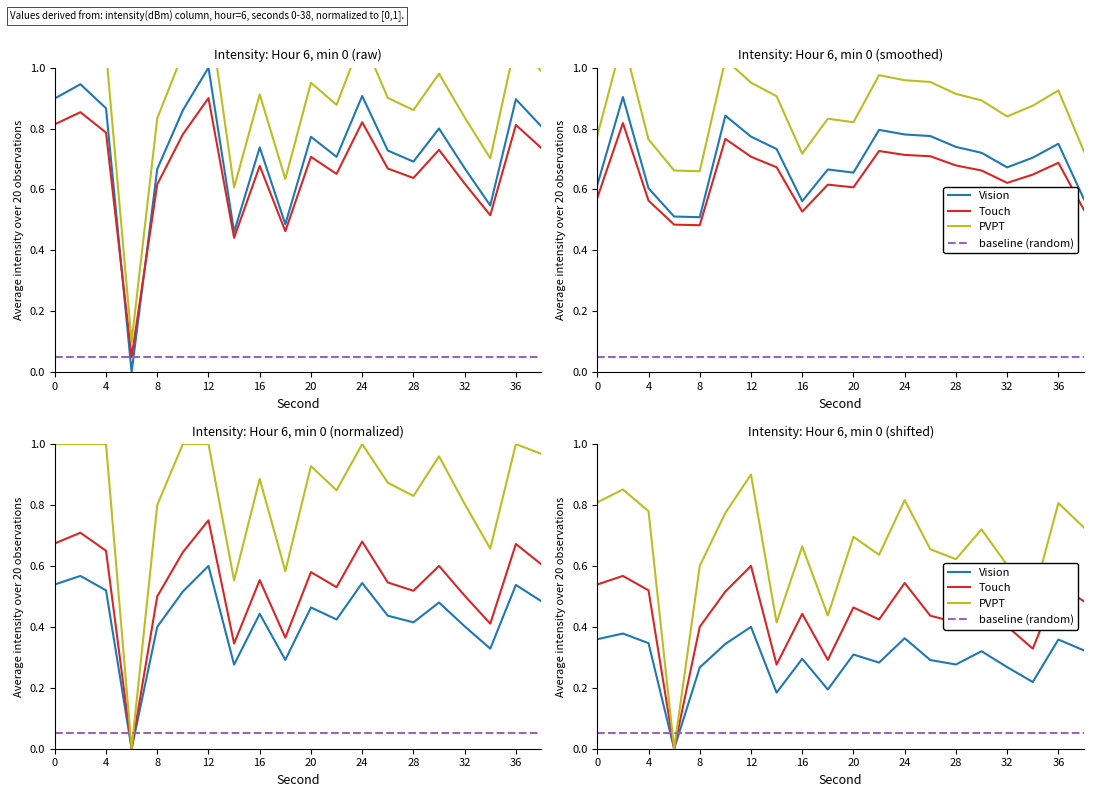

What is the difference between the second highest and minimum values in the PVPT series?

0.9